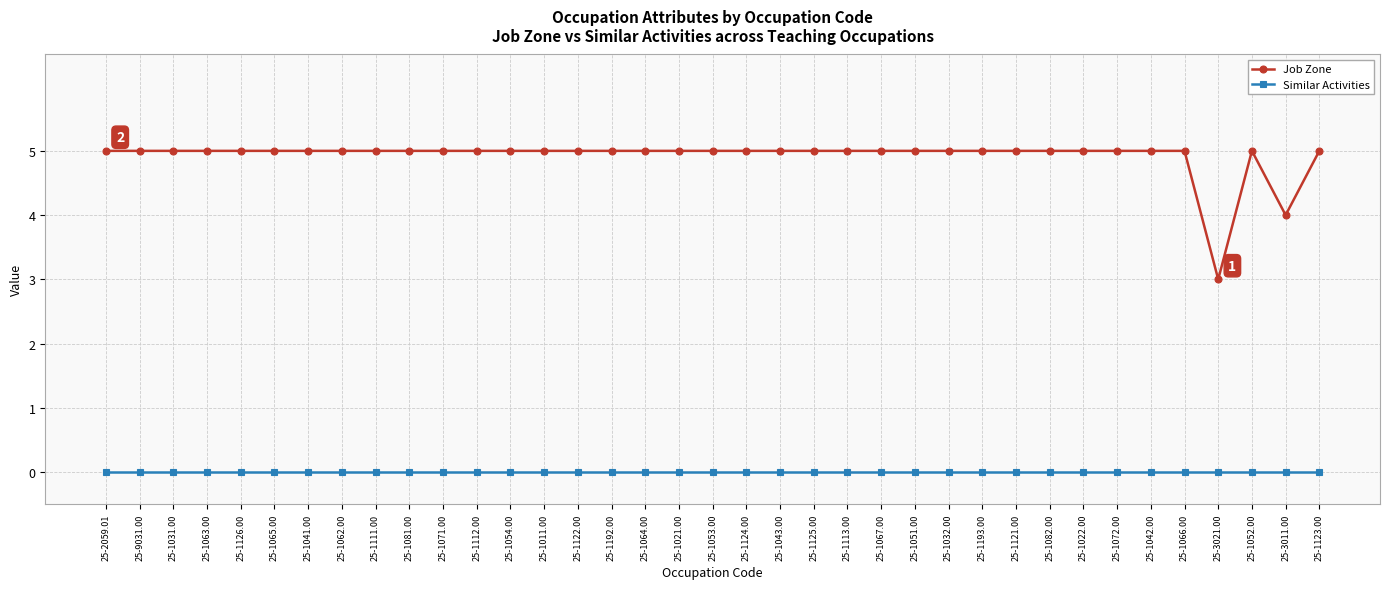

What is the label of the 7th point from the left?

25-1041.00